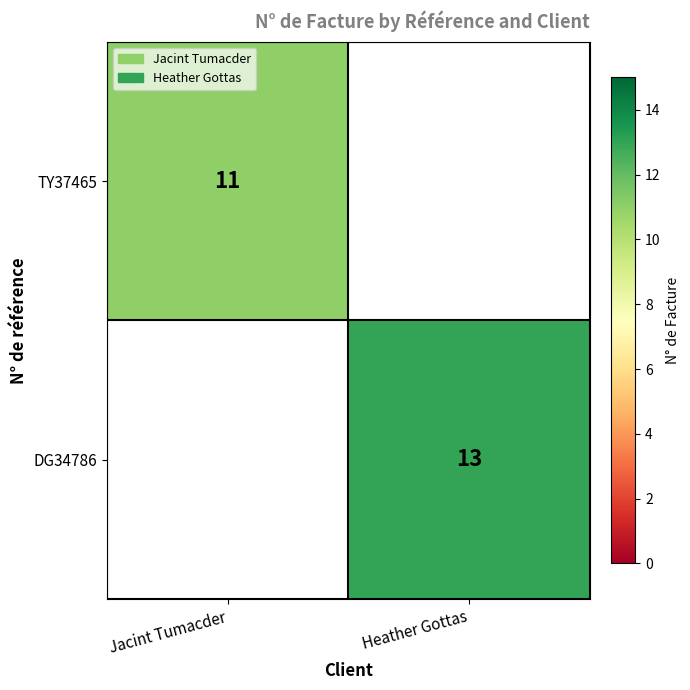

Is it true that TY37465 equals 2.4 at Jacint Tumacder?

False